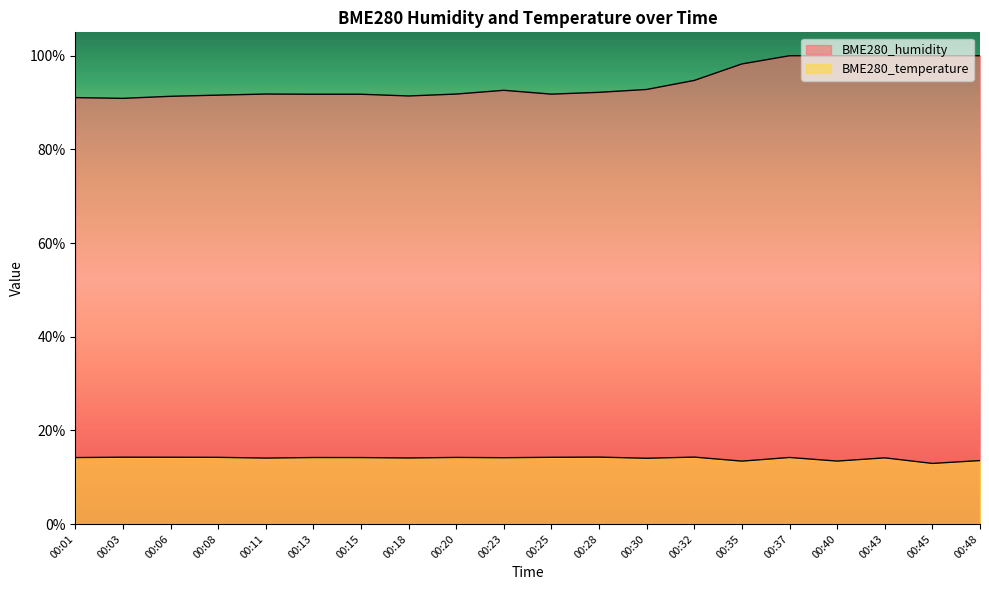

List the labels in order of BME280_humidity value, smallest first.

00:03, 00:01, 00:06, 00:18, 00:08, 00:13, 00:15, 00:25, 00:11, 00:20, 00:28, 00:23, 00:30, 00:32, 00:35, 00:37, 00:40, 00:43, 00:45, 00:48